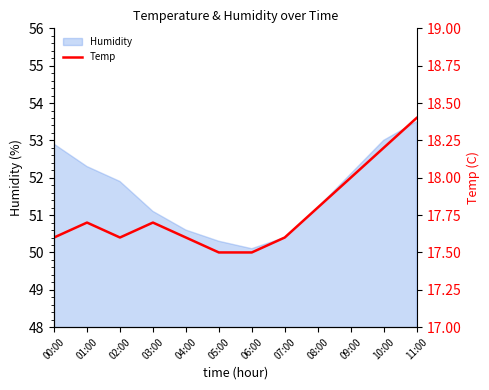

How many points are higher than both their immediate neighbors (excluding endpoints)?

2